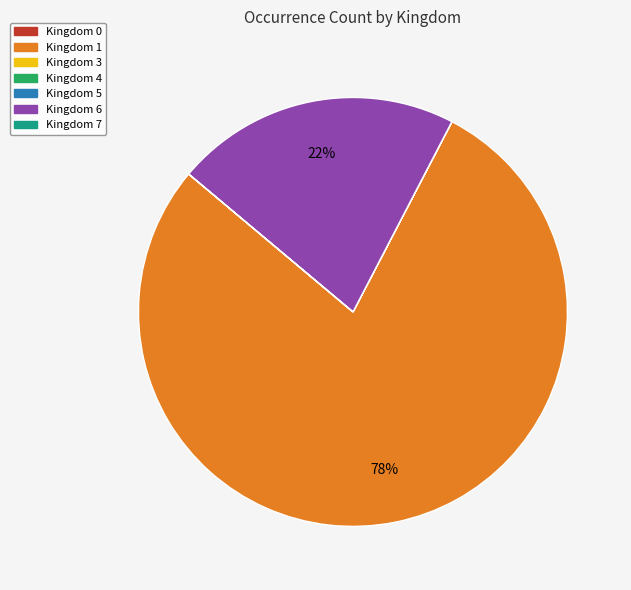

To the nearest percent, what is the average slice percentage?

14%